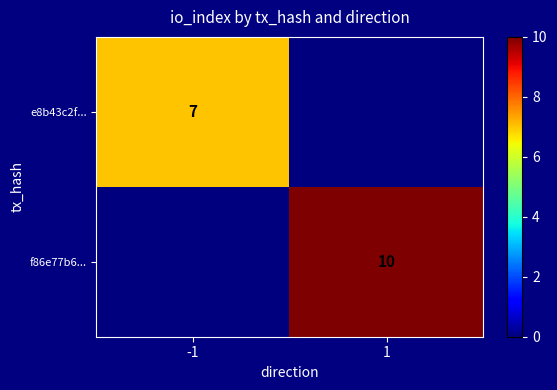

The value of e8b43c2f... at -1 is 7. True or false?

True